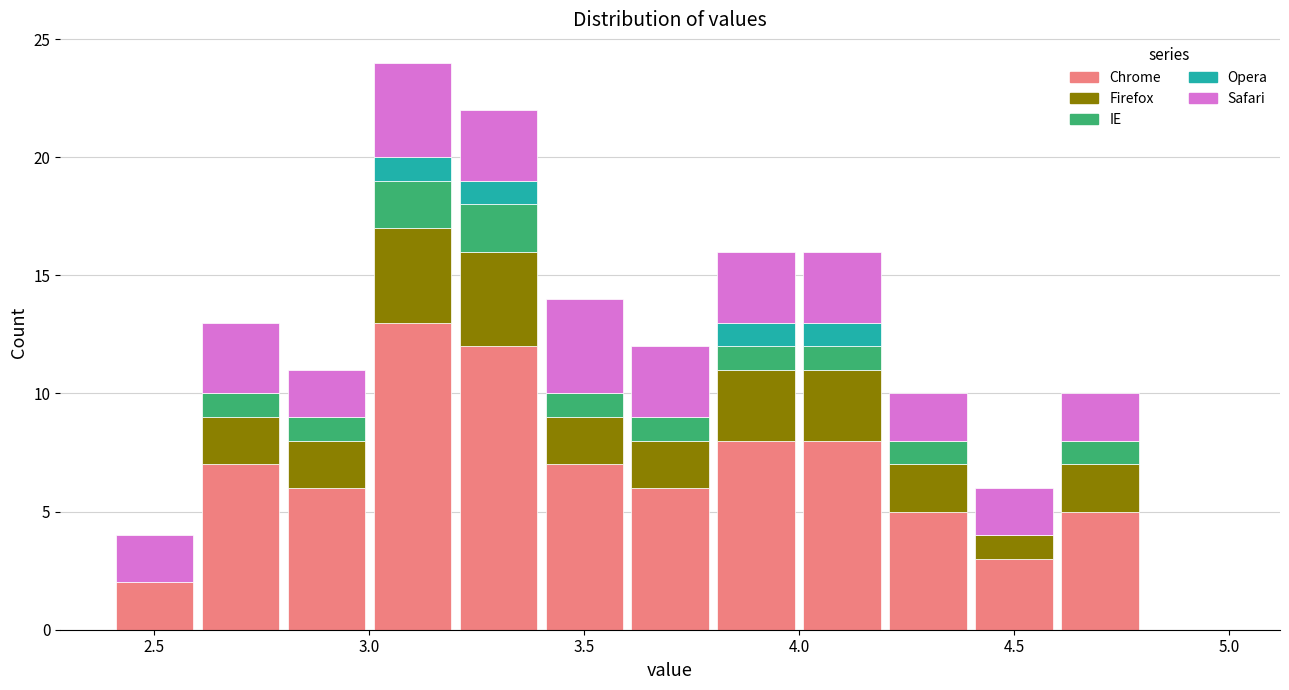

What is the total height of the stacked bar covering 3.6 to 3.8 on the x-axis? The values are not printed on the chart, so give them approximately, as read against the axis.

12